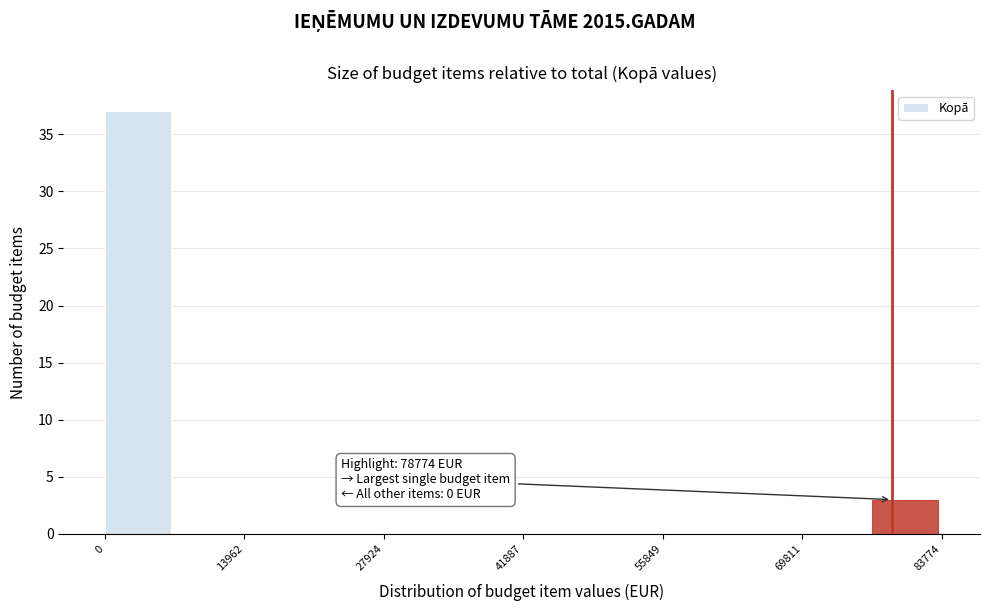

Read against the x-axis, roughly where is the centre of the tallest bar?

4000